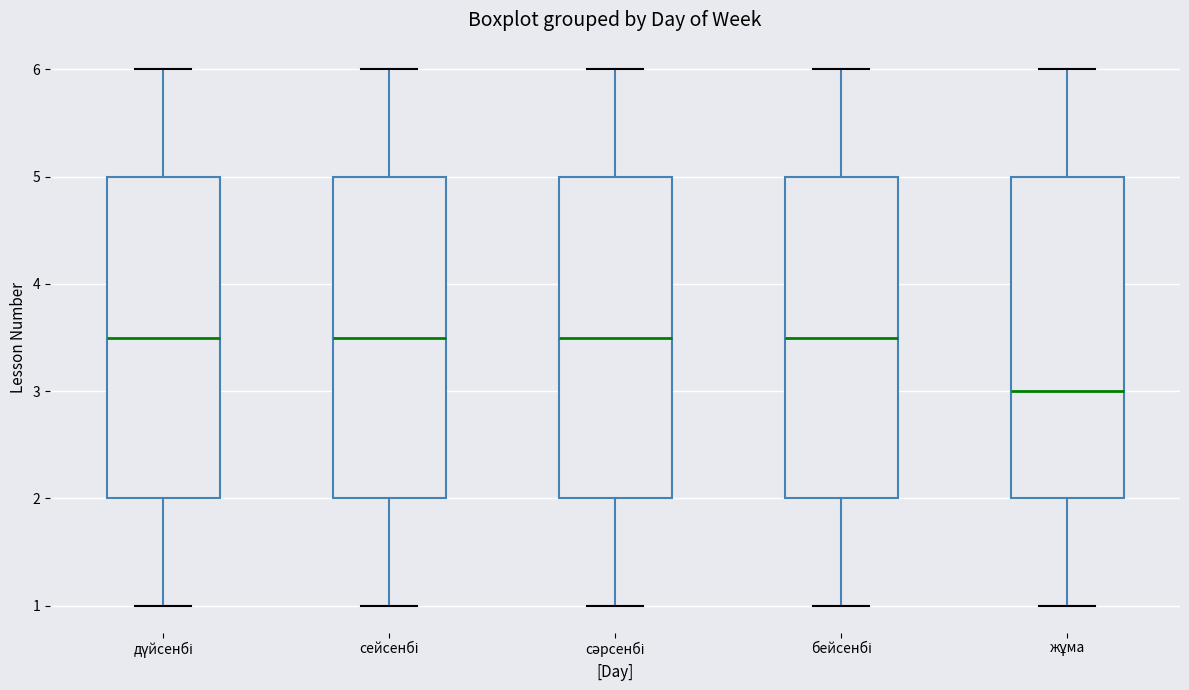

Reading left to right, read every box against the y-axis: the position of its median line, the range the box covers, and the ends of its whiskers. The values are not printed on the chart, so give them approximately, as read against the axis.

дүйсенбі: median 3.5, box 2.0 to 5.0, whiskers 1.0 to 6.0
сейсенбі: median 3.5, box 2.0 to 5.0, whiskers 1.0 to 6.0
сәрсенбі: median 3.5, box 2.0 to 5.0, whiskers 1.0 to 6.0
бейсенбі: median 3.5, box 2.0 to 5.0, whiskers 1.0 to 6.0
жұма: median 3.0, box 2.0 to 5.0, whiskers 1.0 to 6.0